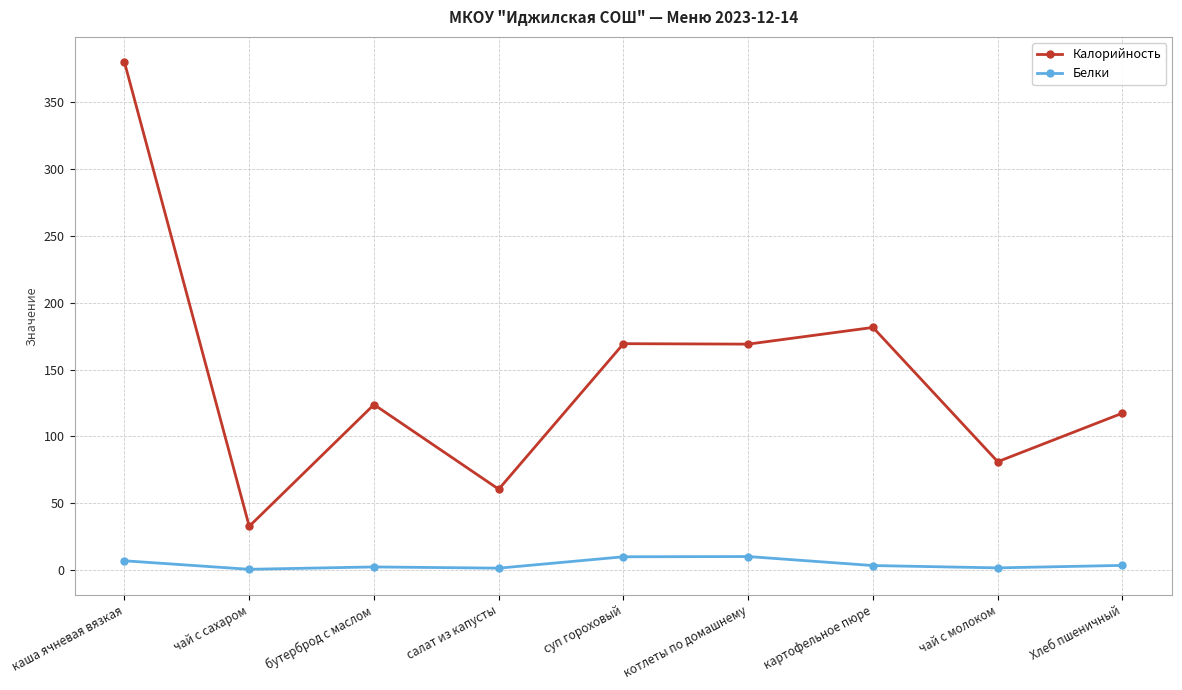

Count the number of categories in the chart.

9